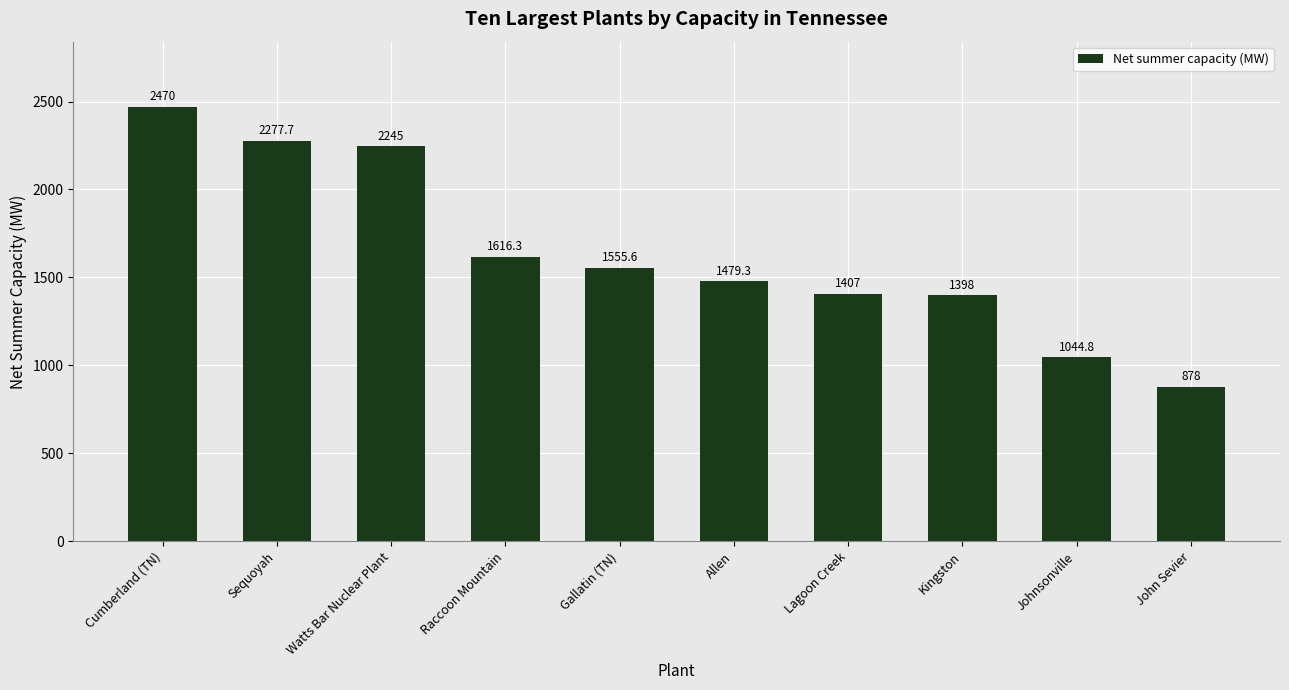

What is the sum of all values?

16371.7